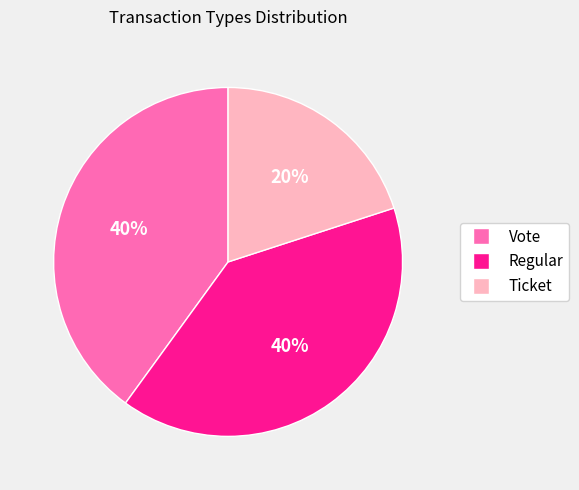

To the nearest percent, what portion does Ticket represent?

20%